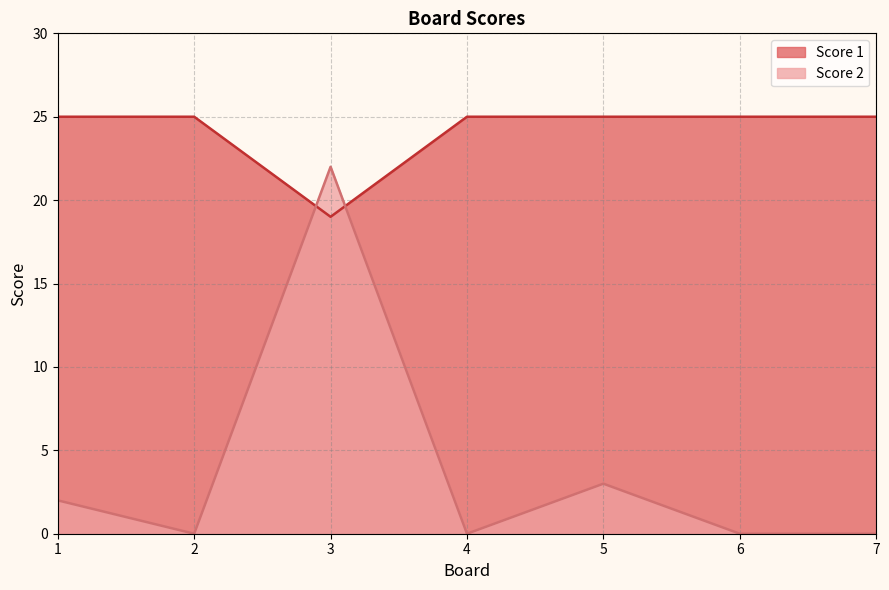

What is the greatest value displayed?

25